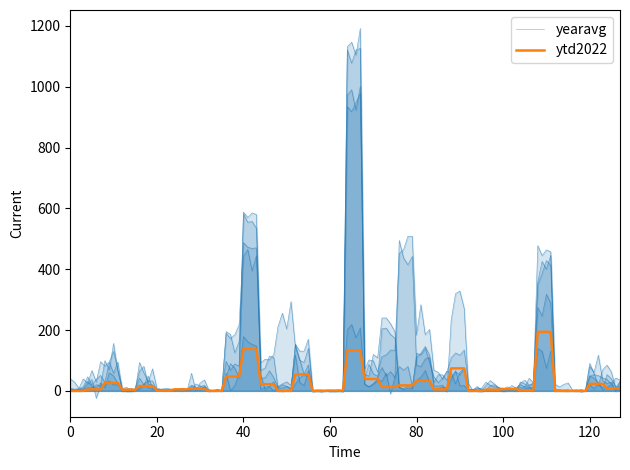

Which category has the lowest value across all series?

21